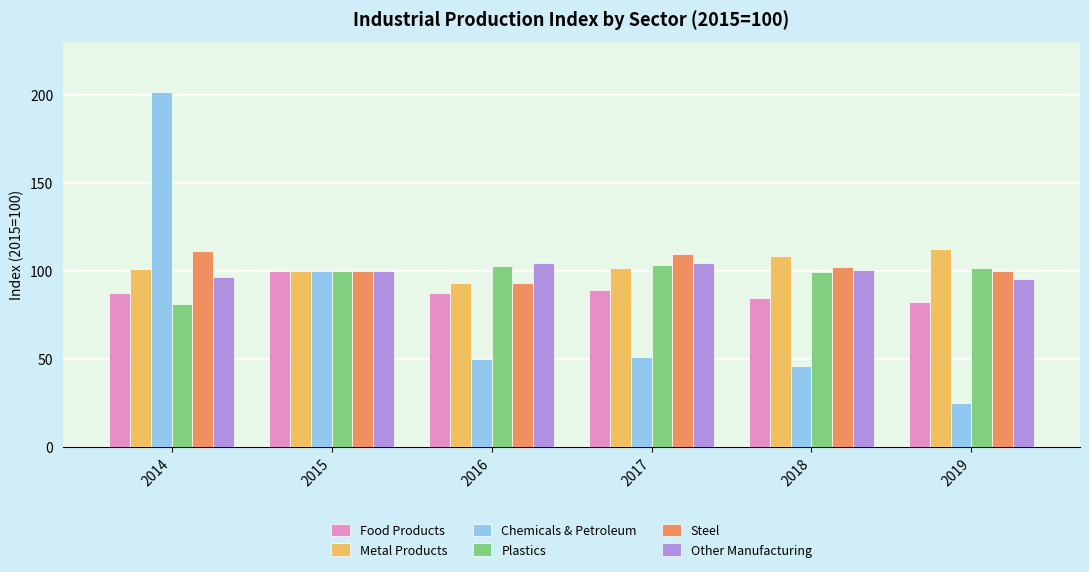

At which category is the sum across all series the highest?

2014